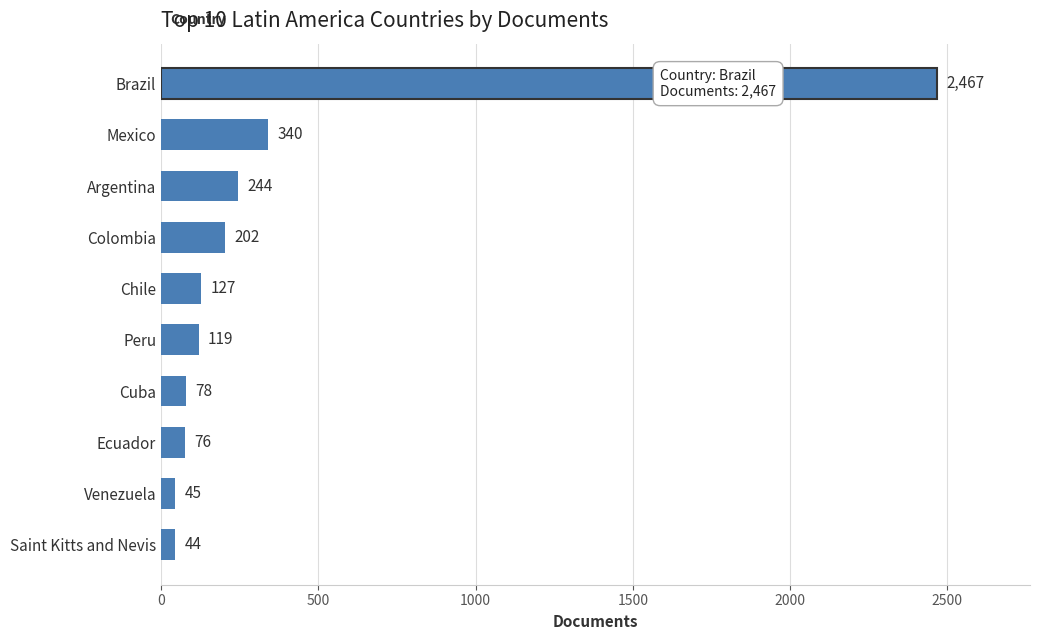

Count the number of data series in this chart.

1